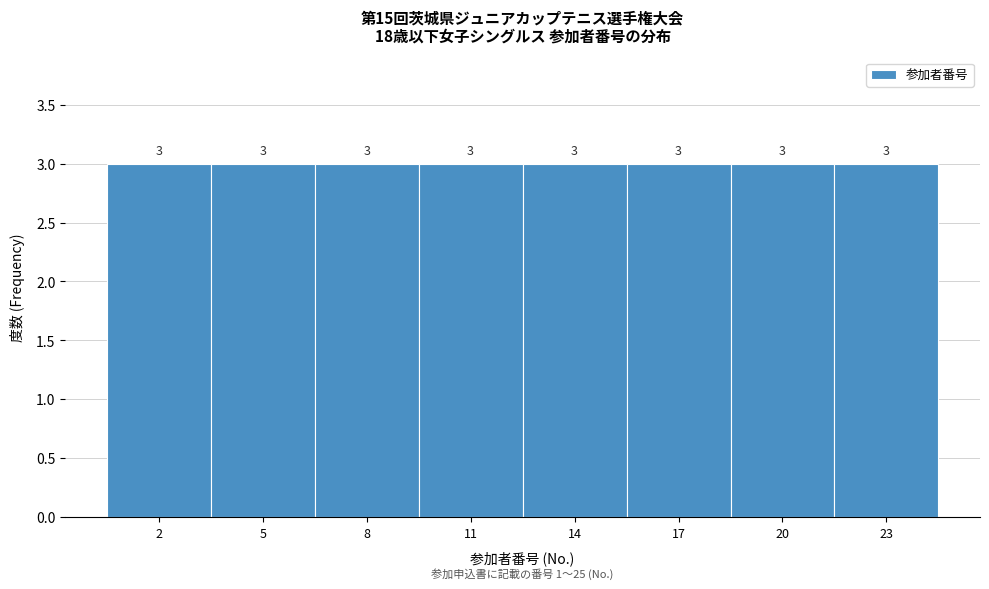

Reading left to right, transcribe this chart: for each bar, give the range it covers on the x-axis and its height.

0.5 to 3.5: 3
3.5 to 6.5: 3
6.5 to 9.5: 3
9.5 to 12.5: 3
12.5 to 15.5: 3
15.5 to 18.5: 3
18.5 to 21.5: 3
21.5 to 24.5: 3